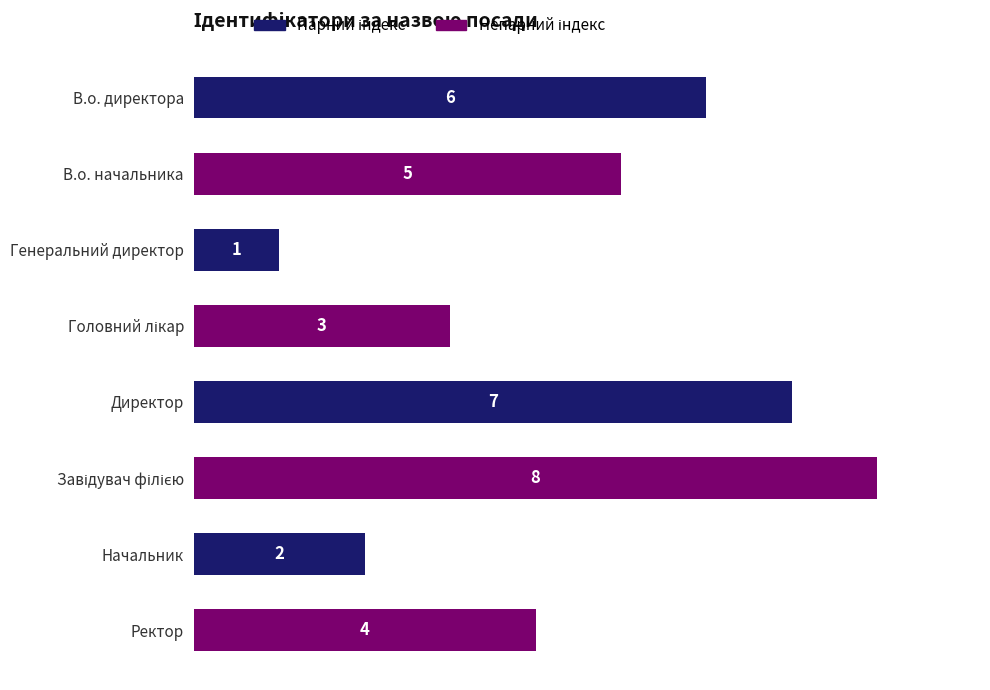

The value at Ректор is 6. True or false?

False